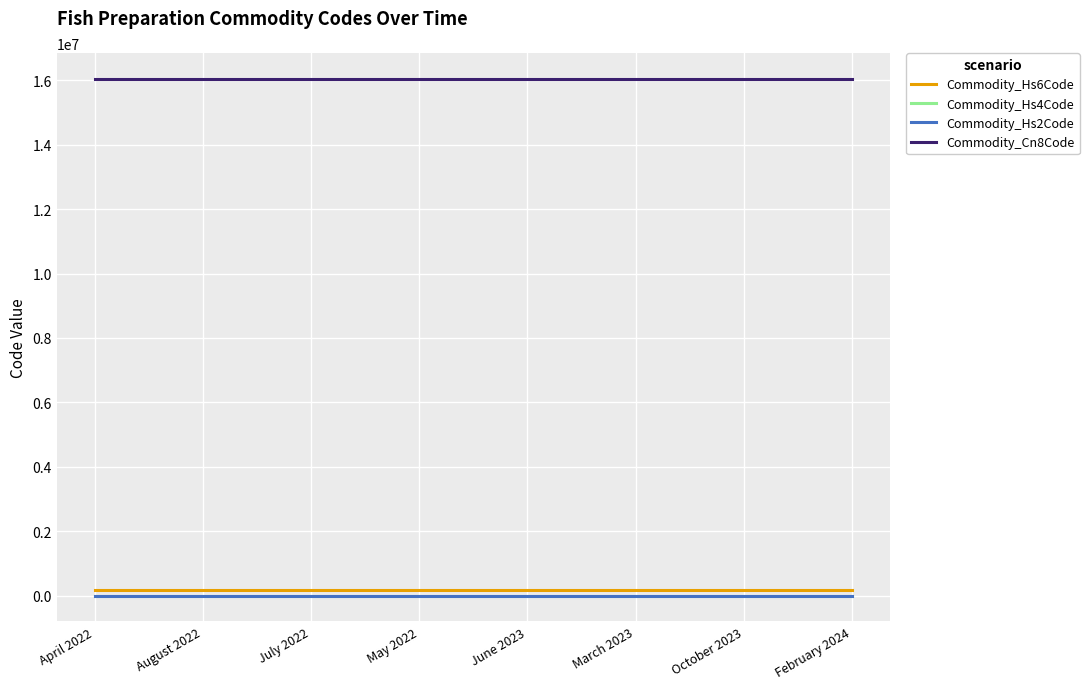

What is the maximum value shown in the chart?

16042090